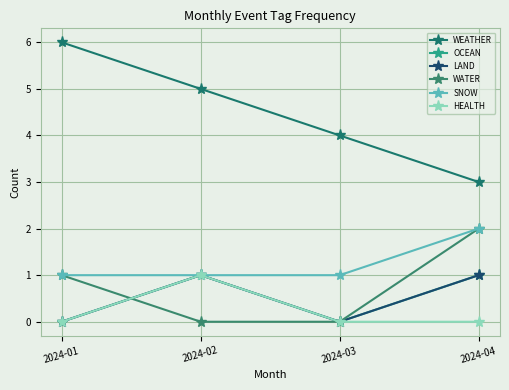

True or false: HEALTH and SNOW cross at least once.

False